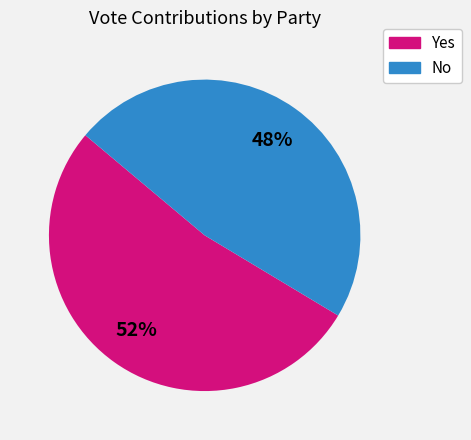

How many segments does this pie chart have?

2